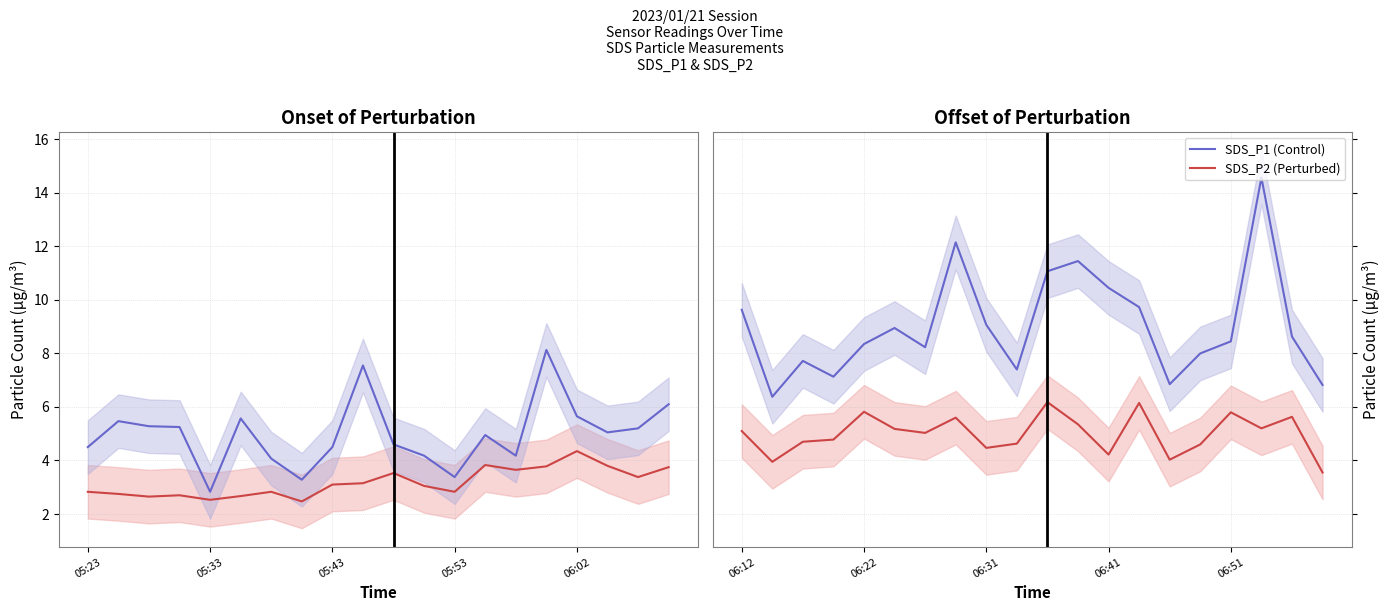

Count the number of categories in the chart.

20